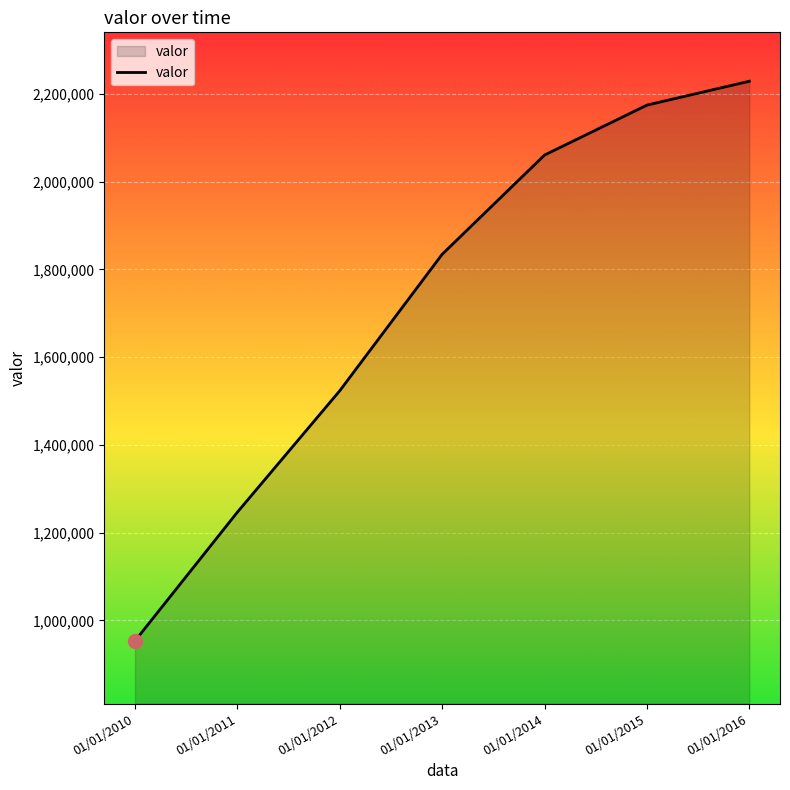

What is the difference between the values at 01/01/2010 and 01/01/2011?

293268